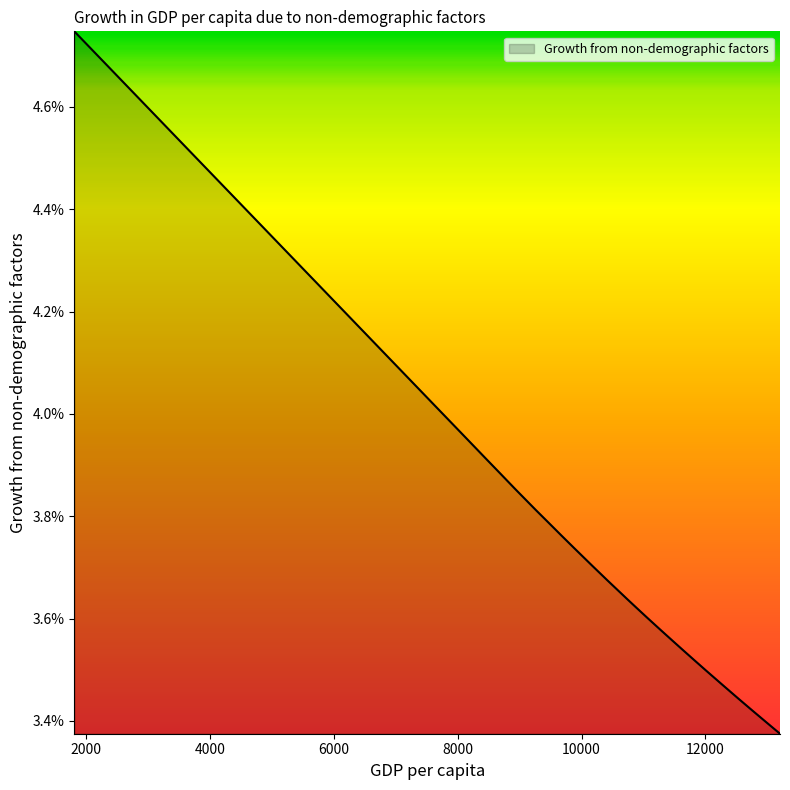

Rank the categories by value from lowest to highest.

13207, 13093, 12961, 12755, 12529, 12462, 12252, 12199, 12101, 12010, 11807, 11627, 11442, 11281, 11060, 10887, 10741, 10413, 10178, 9880, 9688, 9461, 9263, 8930, 8689, 8451, 8071, 7679, 6737, 6250, 5746, 5245, 4342, 3610, 2911, 2497, 1804